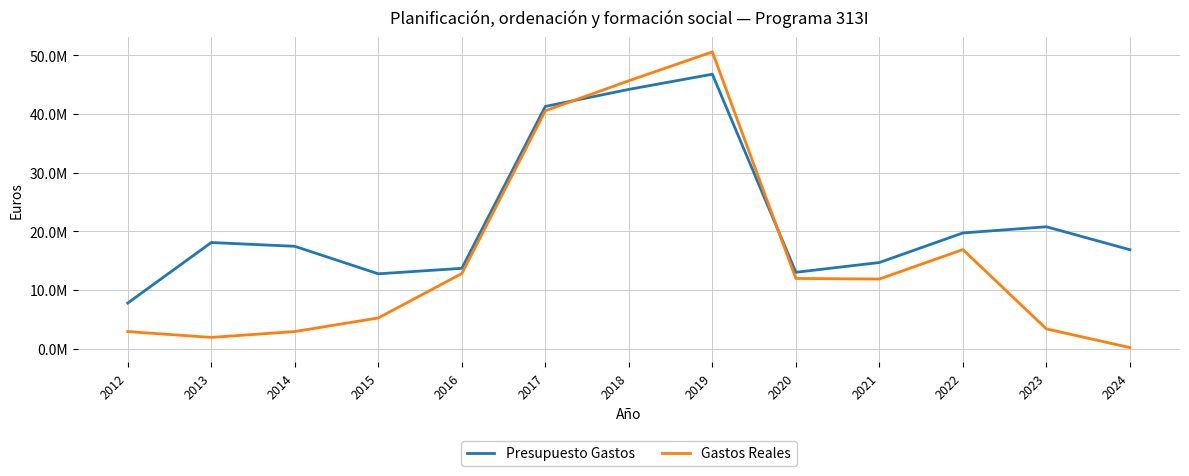

What are all the series names shown in the legend?

Presupuesto Gastos, Gastos Reales